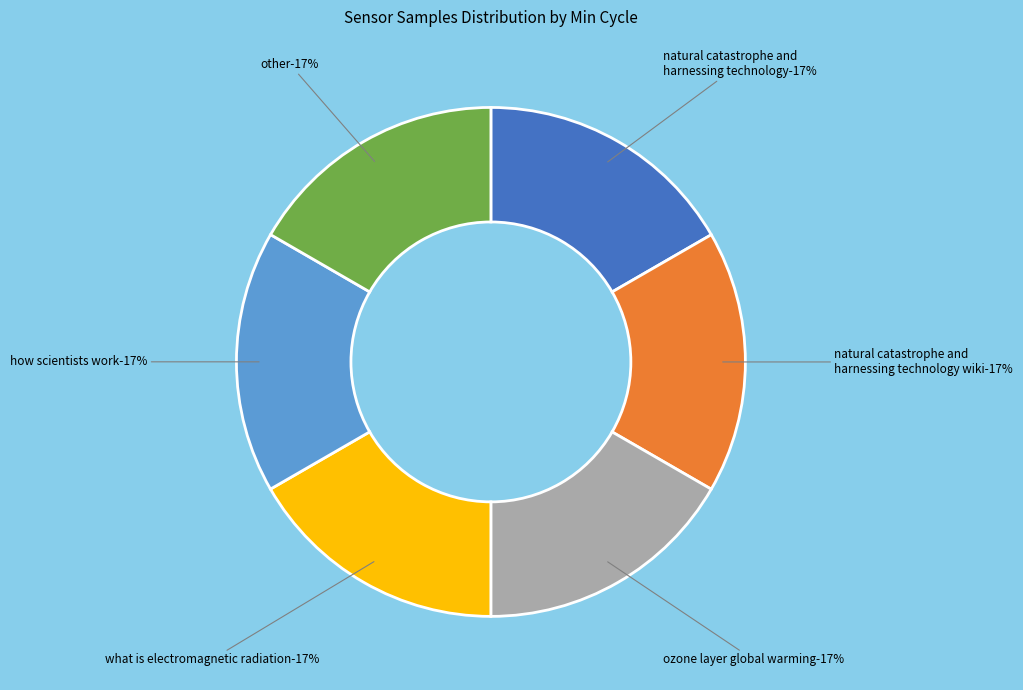

The Min_cycle 28 (20053) slice represents 26% of the pie. True or false?

False